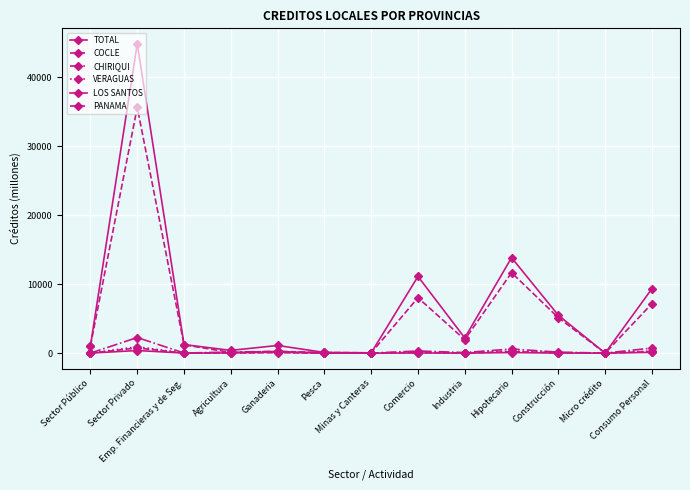

Reading left to right, list all the values displayed in this chart.

TOTAL: Sector Público=1075.7	Sector Privado=44874.9	Emp. Financieras y de Seg.=1238.3	Agricultura=395.7	Ganaderia=1108.3	Pesca=94.9	Minas y Canteras=42.5	Comercio=11117.0	Industria=2206.9	Hipotecario=13846.2	Construcción=5487.7	Micro crédito=0.0	Consumo Personal=9337.5
COCLE: Sector Público=0.0	Sector Privado=742.9	Emp. Financieras y de Seg.=11.4	Agricultura=35.7	Ganaderia=71.4	Pesca=0.5	Minas y Canteras=4.7	Comercio=108.9	Industria=14.4	Hipotecario=202.8	Construcción=70.0	Micro crédito=0.0	Consumo Personal=223.0
CHIRIQUI: Sector Público=1.6	Sector Privado=2261.8	Emp. Financieras y de Seg.=10.1	Agricultura=156.6	Ganaderia=240.9	Pesca=1.0	Minas y Canteras=0.9	Comercio=306.9	Industria=79.2	Hipotecario=596.6	Construcción=140.0	Micro crédito=0.0	Consumo Personal=729.7
VERAGUAS: Sector Público=0.0	Sector Privado=916.5	Emp. Financieras y de Seg.=3.8	Agricultura=32.1	Ganaderia=161.5	Pesca=0.3	Minas y Canteras=1.5	Comercio=61.3	Industria=7.8	Hipotecario=304.8	Construcción=39.2	Micro crédito=0.0	Consumo Personal=304.3
LOS SANTOS: Sector Público=0.0	Sector Privado=376.9	Emp. Financieras y de Seg.=3.8	Agricultura=27.6	Ganaderia=120.4	Pesca=2.2	Minas y Canteras=0.8	Comercio=19.4	Industria=3.9	Hipotecario=79.5	Construcción=6.7	Micro crédito=0.0	Consumo Personal=112.4
PANAMA: Sector Público=1074.0	Sector Privado=35650.3	Emp. Financieras y de Seg.=1201.1	Agricultura=99.3	Ganaderia=256.1	Pesca=88.8	Minas y Canteras=34.4	Comercio=8038.1	Industria=1952.9	Hipotecario=11671.1	Construcción=5135.5	Micro crédito=0.0	Consumo Personal=7173.1